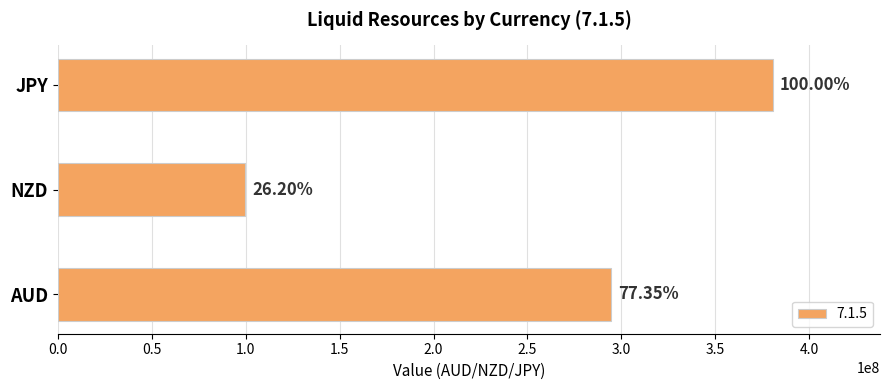

How many bars are there in total?

3